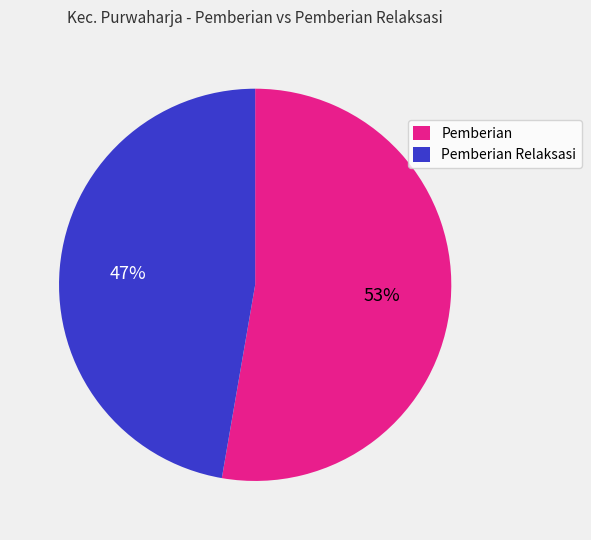

Approximately how many times larger is the value at Pemberian Relaksasi compared to Pemberian?

0.9